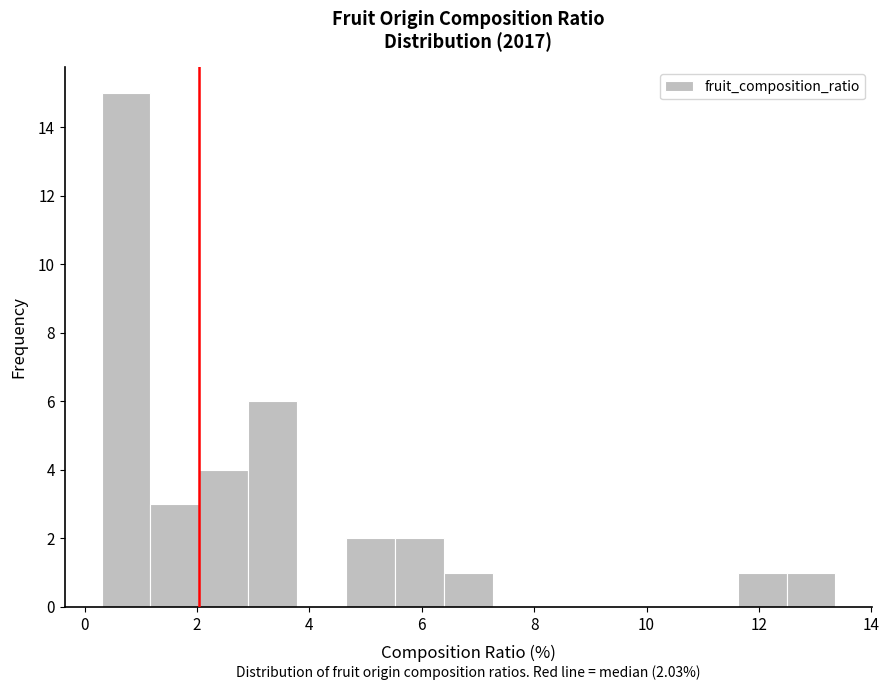

Over which range of the x-axis is the bar tallest?

0.4 to 1.2